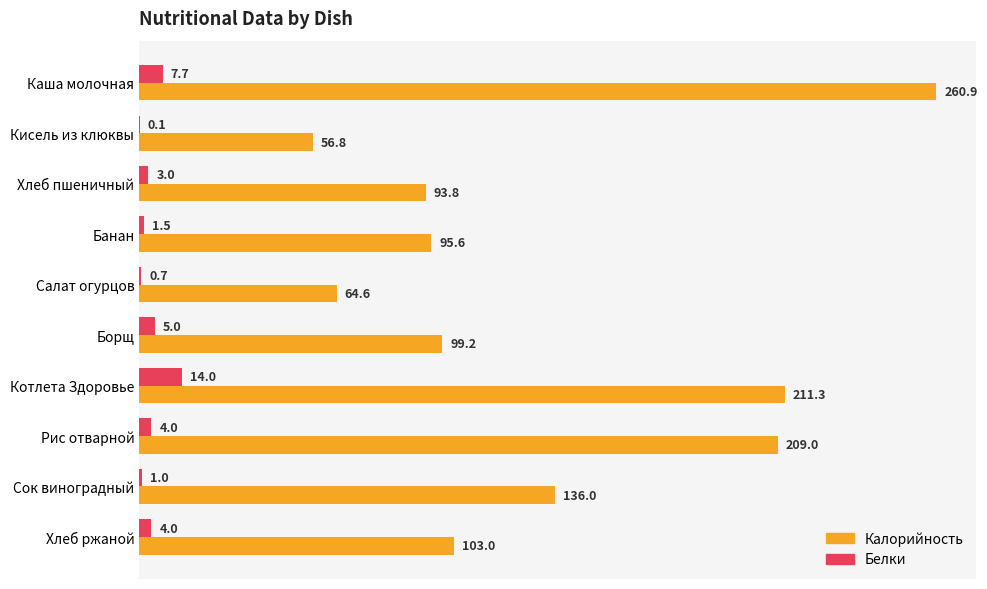

The Калорийность series shows 93.8 at Хлеб пшеничный. True or false?

True